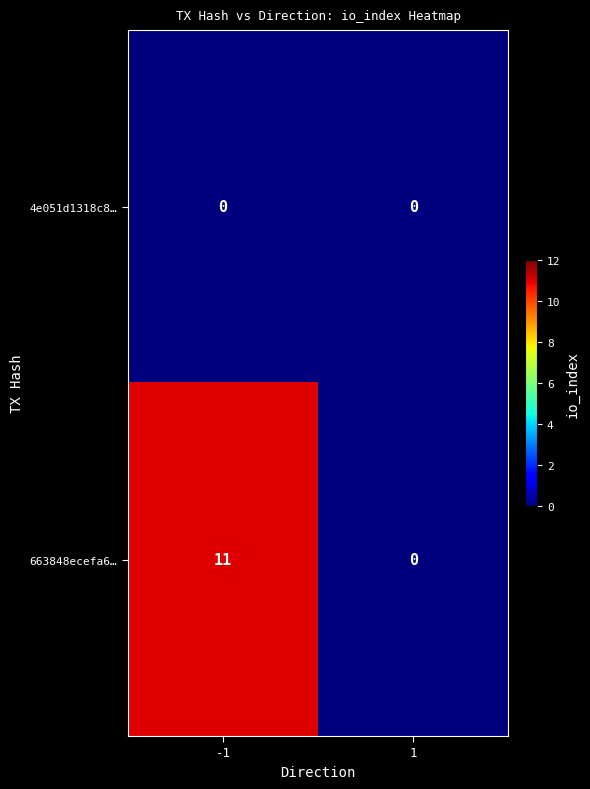

Reading left to right, transcribe all the data shown in this chart.

4e051d1318c8…: -1=0	1=0
663848ecefa6…: -1=11	1=0